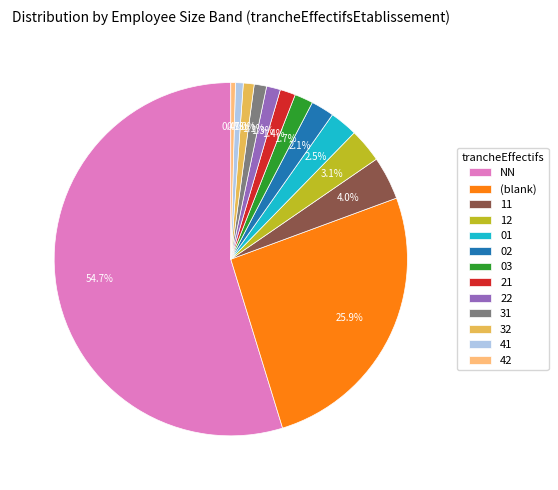

What percentage is the 11 slice, to the nearest percent?

4%